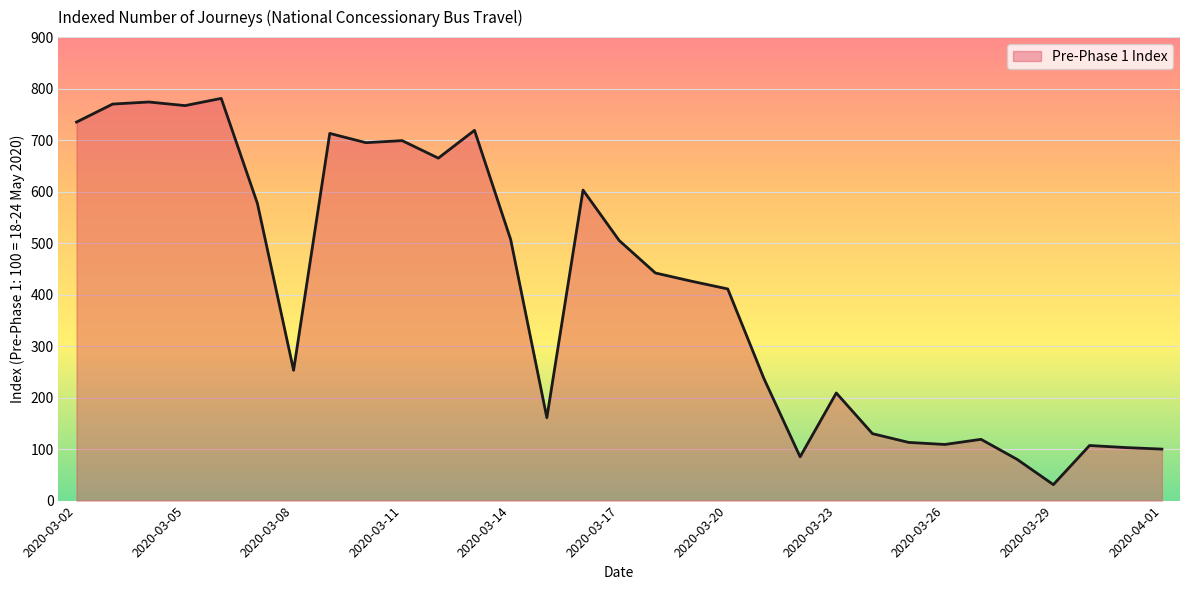

Which label corresponds to the smallest value in the chart?

2020-03-29